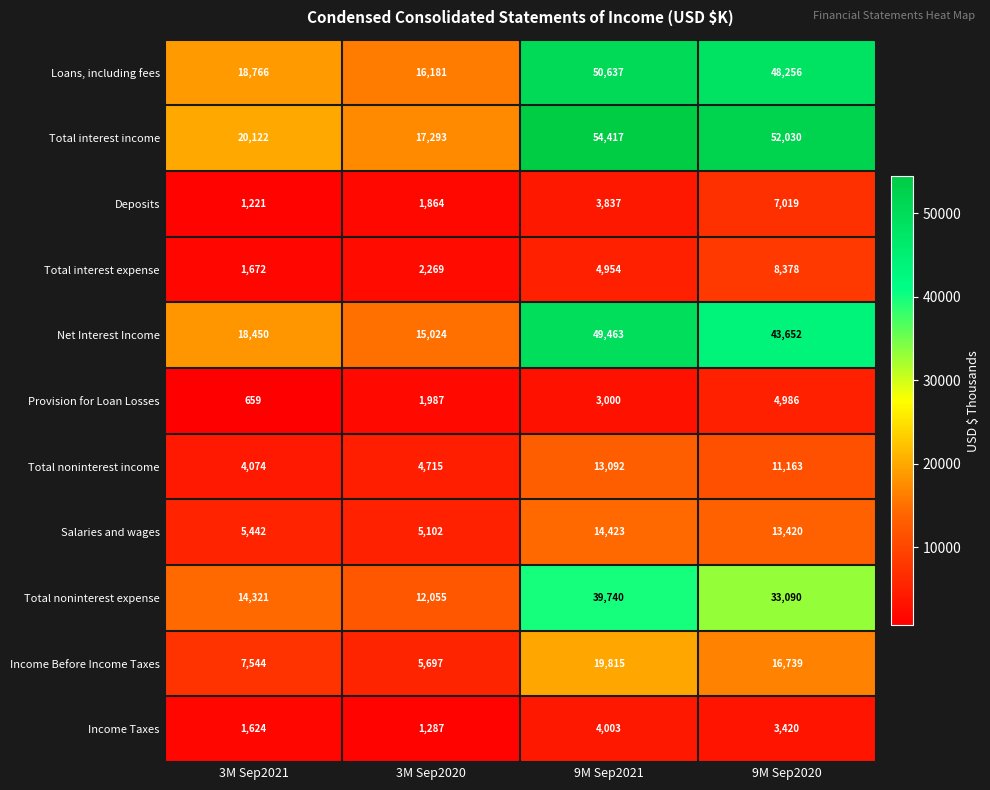

What is the average value of the Loans, including fees series?

33460